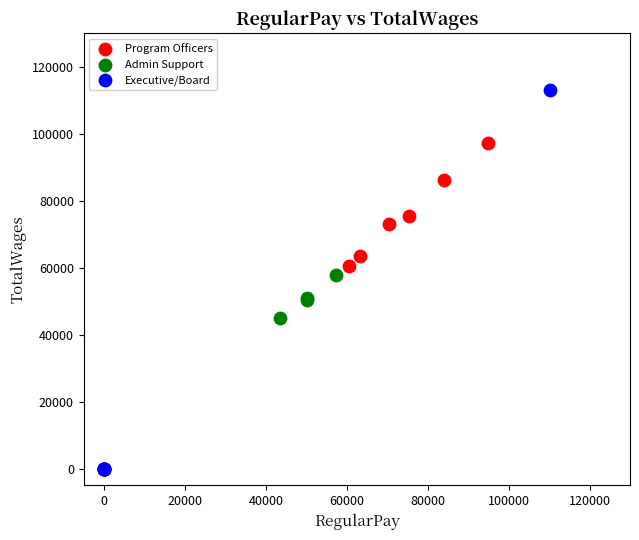

Which series contains the lowest Y value?

Executive/Board